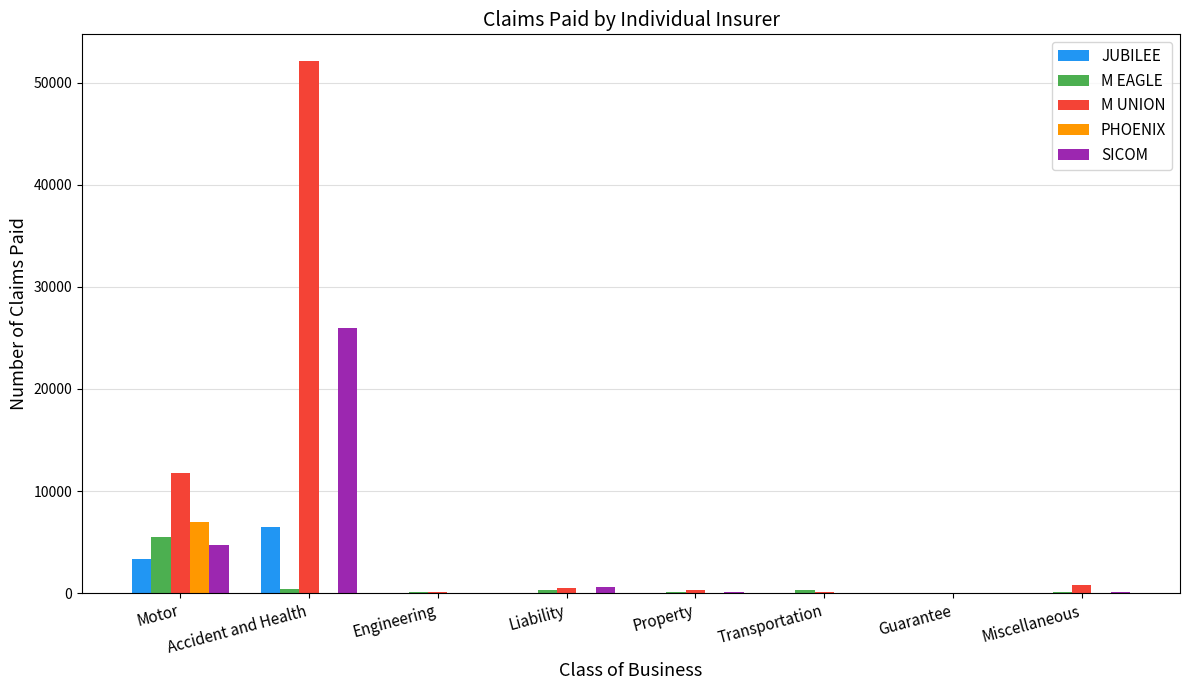

Which series has the widest spread of values?

M UNION